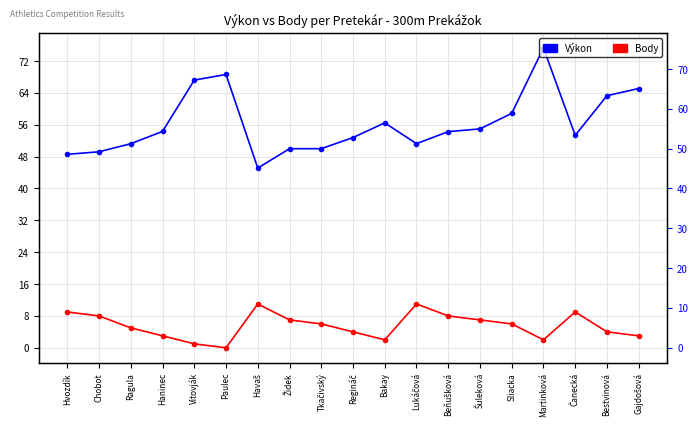

What is the average value of the Body series?

5.6